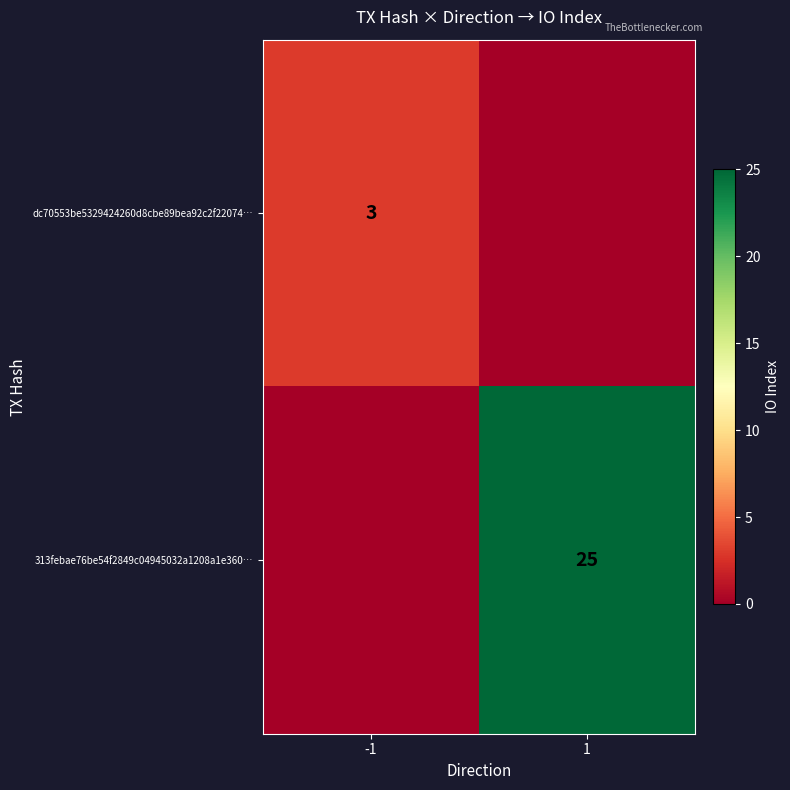

The dc70553be5329424260d8cbe89bea92c2f22074… series shows 2 at -1. True or false?

False